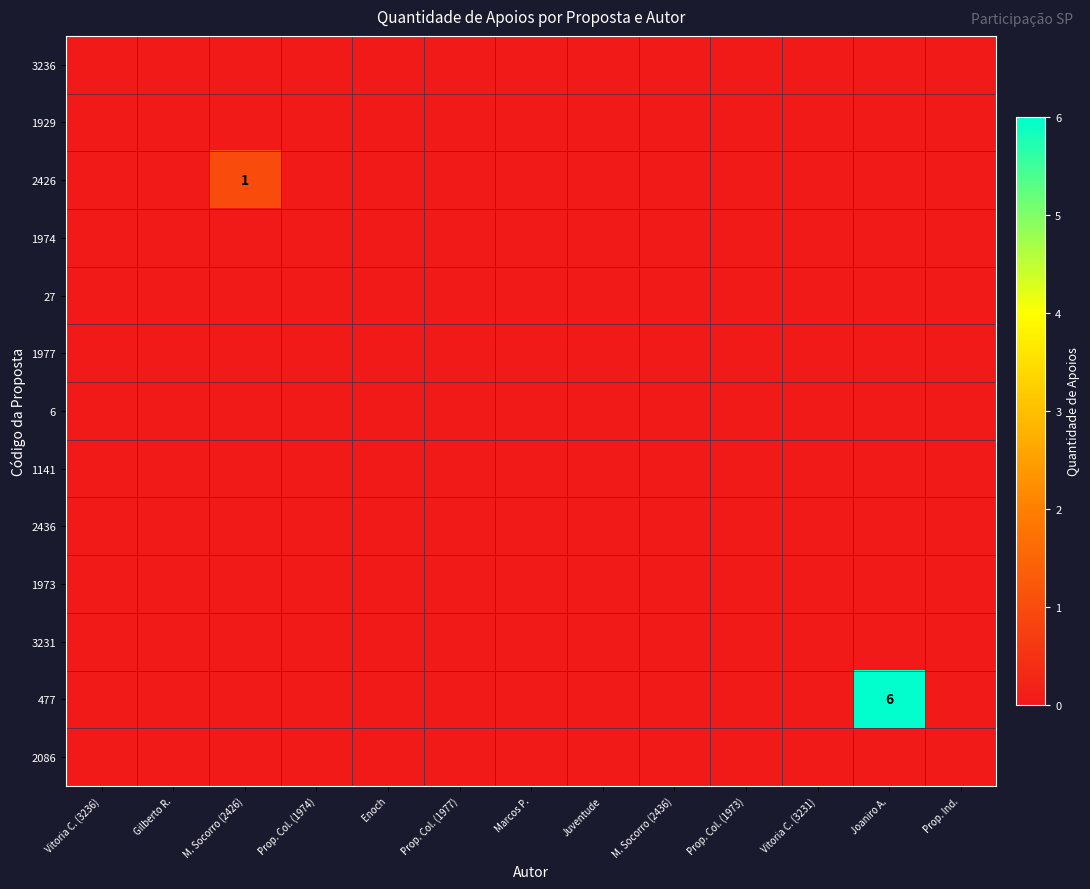

Rank the series by their maximum value, from highest to lowest.

477, 2426, 3236, 1929, 1974, 27, 1977, 6, 1141, 2436, 1973, 3231, 2086